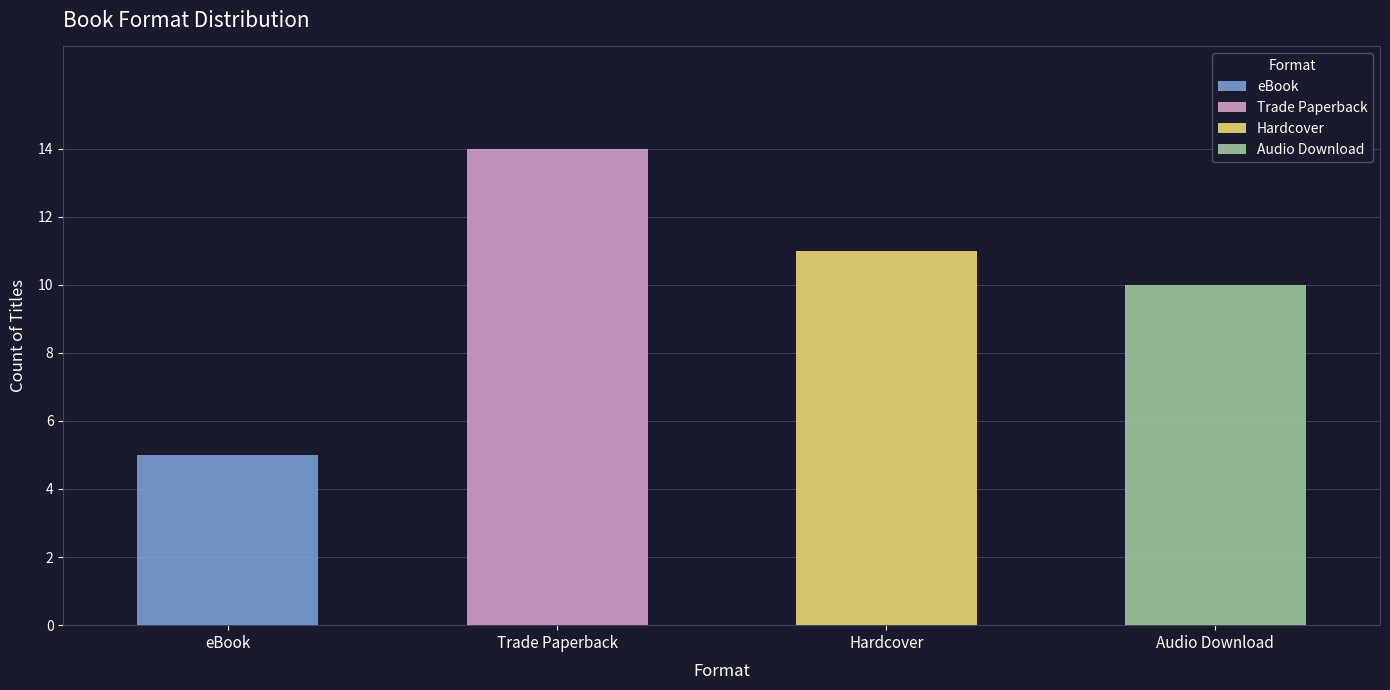

What is the change in value from eBook to Trade Paperback?

+9